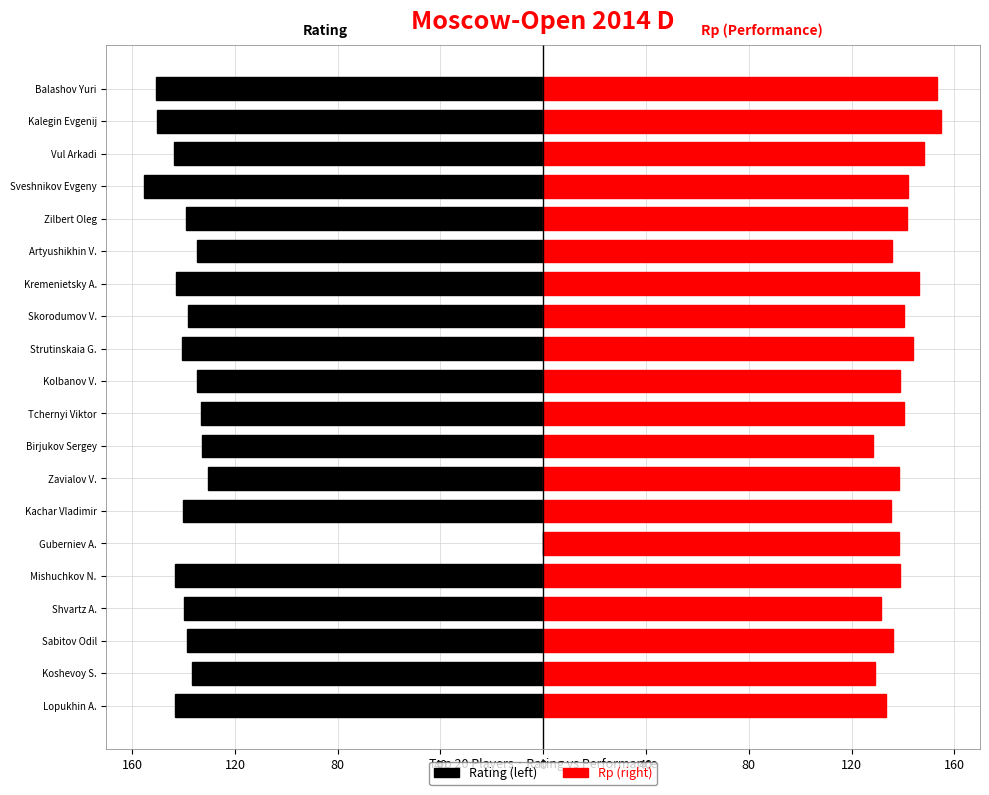

How many groups of bars are there?

20